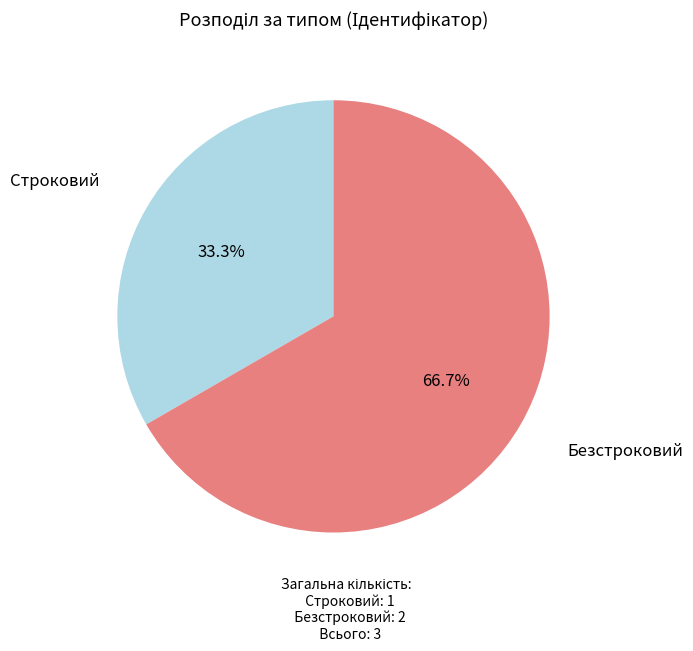

Does any single category account for the majority?

Yes